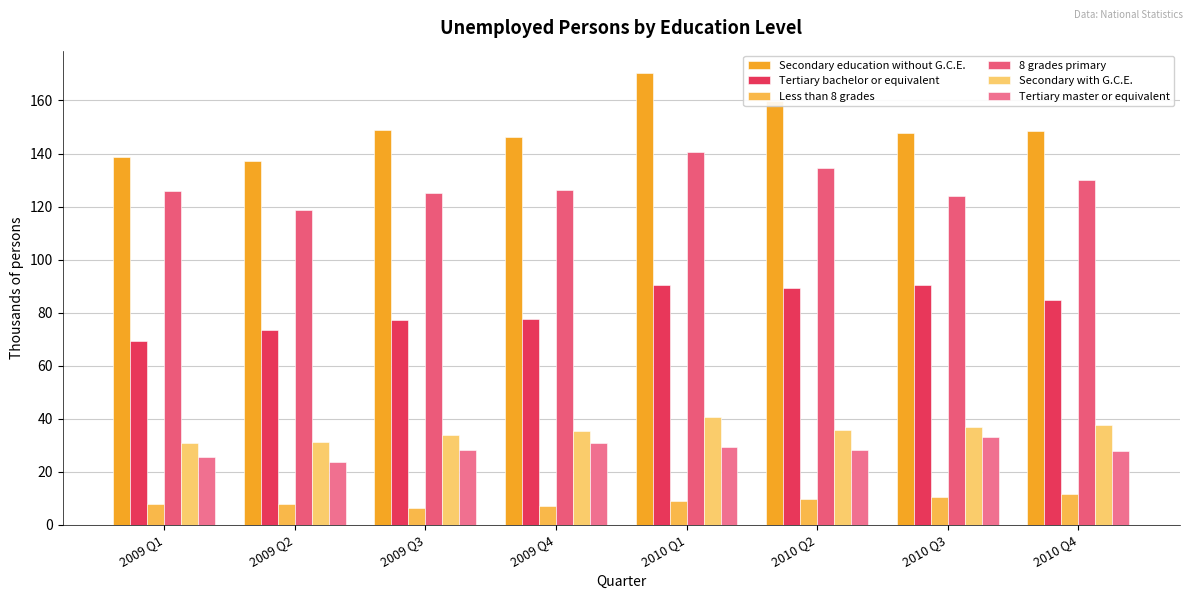

What is the approximate value of Secondary with G.C.E. at 2009 Q2?

31.1